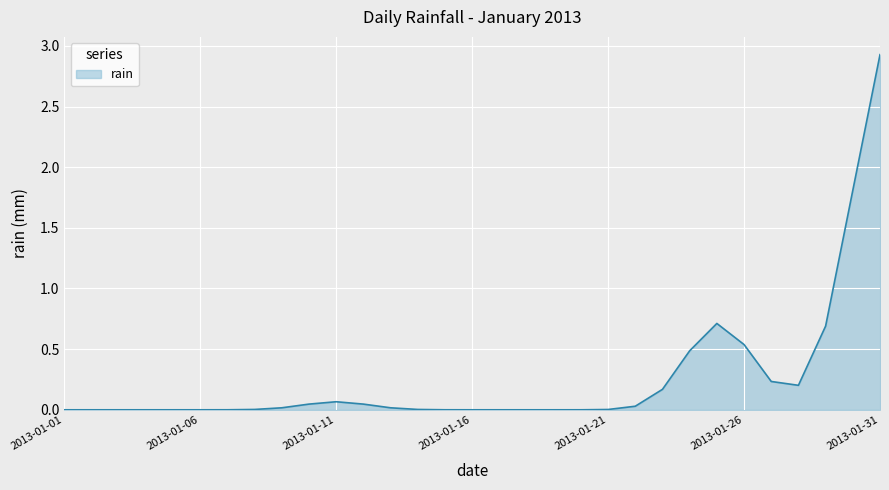

How many lines are shown in the chart?

1